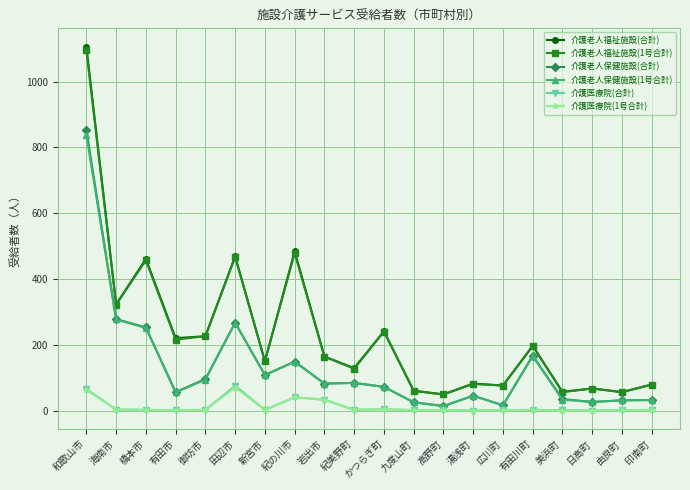

Which series has the widest spread of values?

介護老人福祉施設(合計)